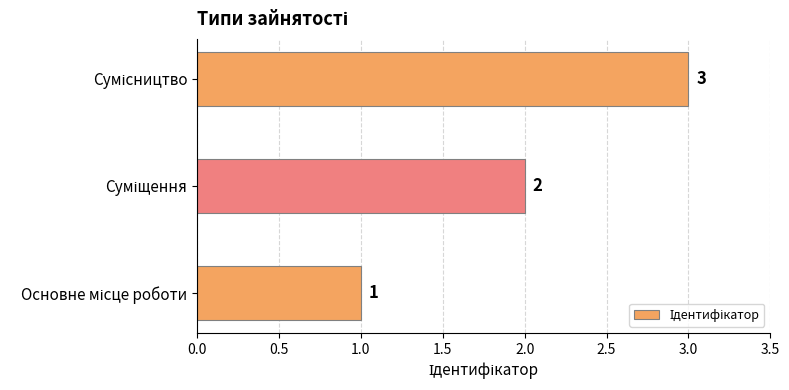

Count the number of categories in the chart.

3